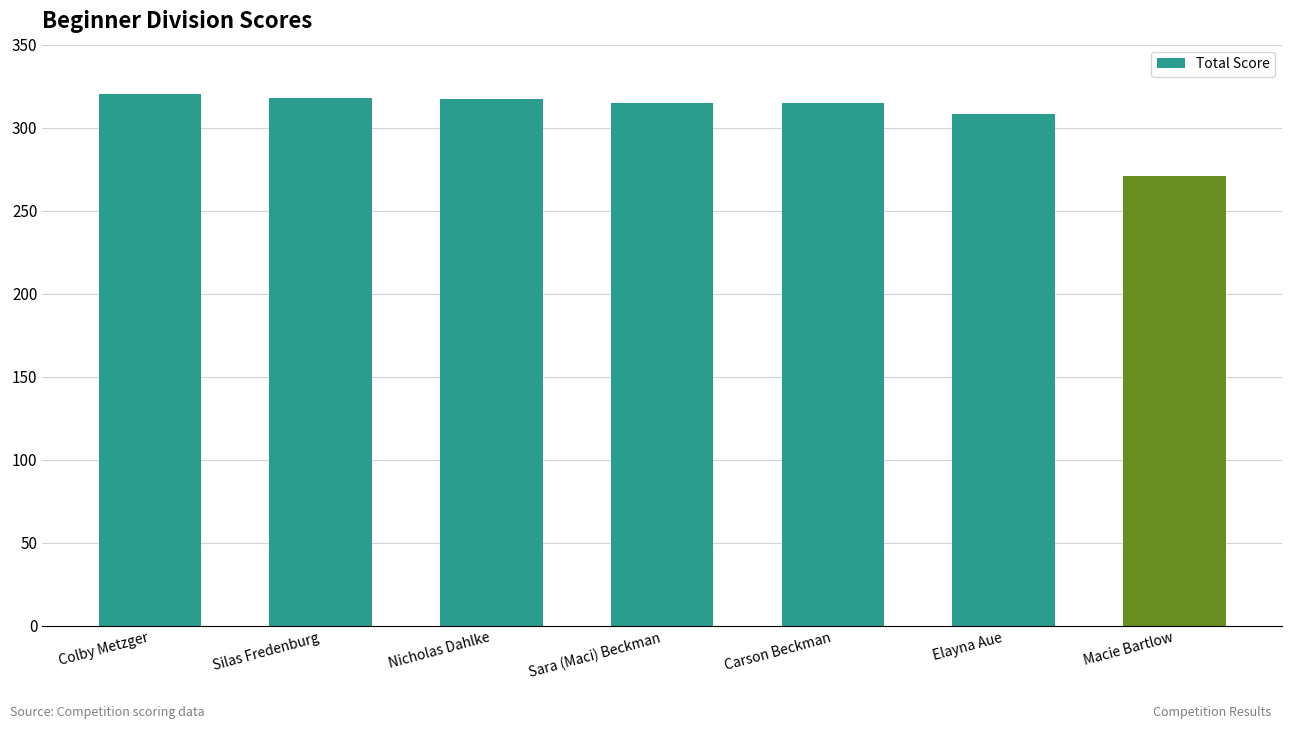

What is the label of the 5th bar from the left?

Carson Beckman